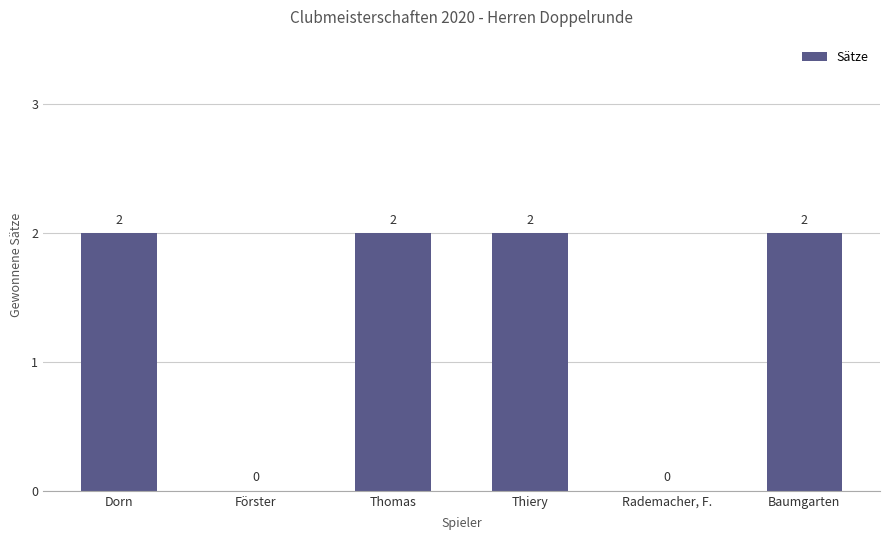

What is the sum of all values?

8